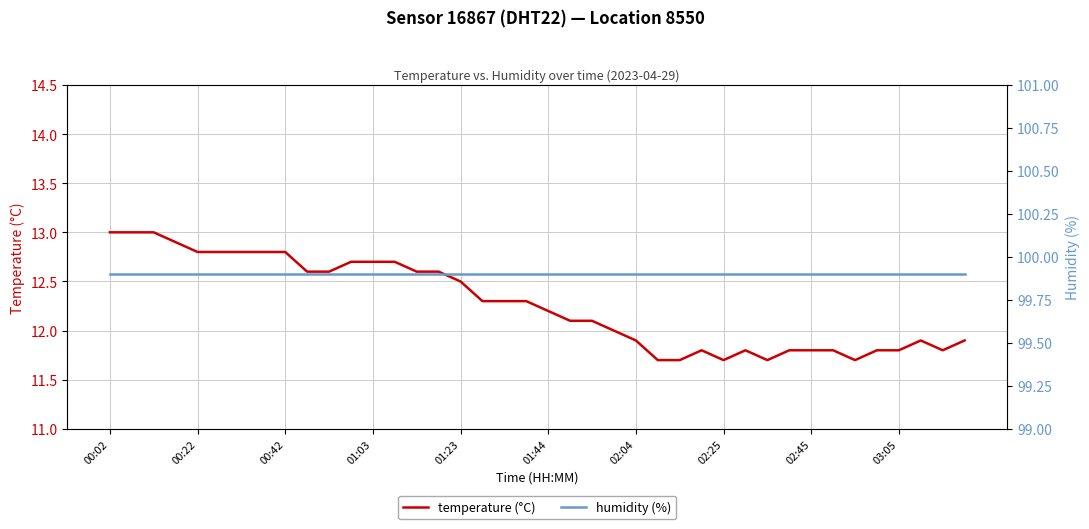

What is the maximum value for temperature (°C)?

13.0